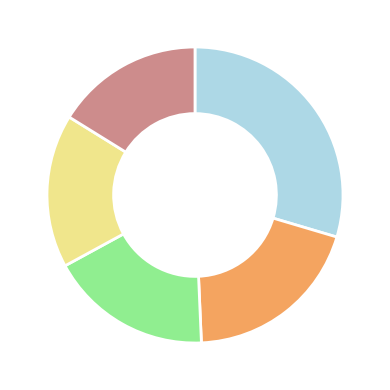

Is there a majority slice in this chart?

No